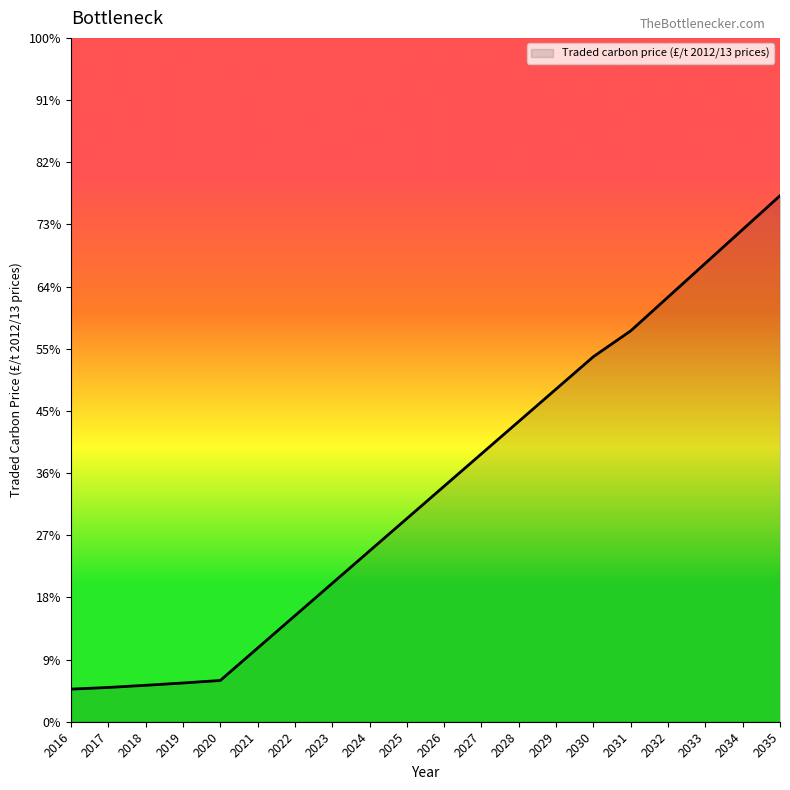

Reading left to right, list all the values displayed in this chart.

7.3	7.7	8.2	8.7	9.2	16.5	23.7	31.0	38.2	45.5	52.7	60.0	67.2	74.5	81.7	87.5	95.1	102.6	110.2	117.8